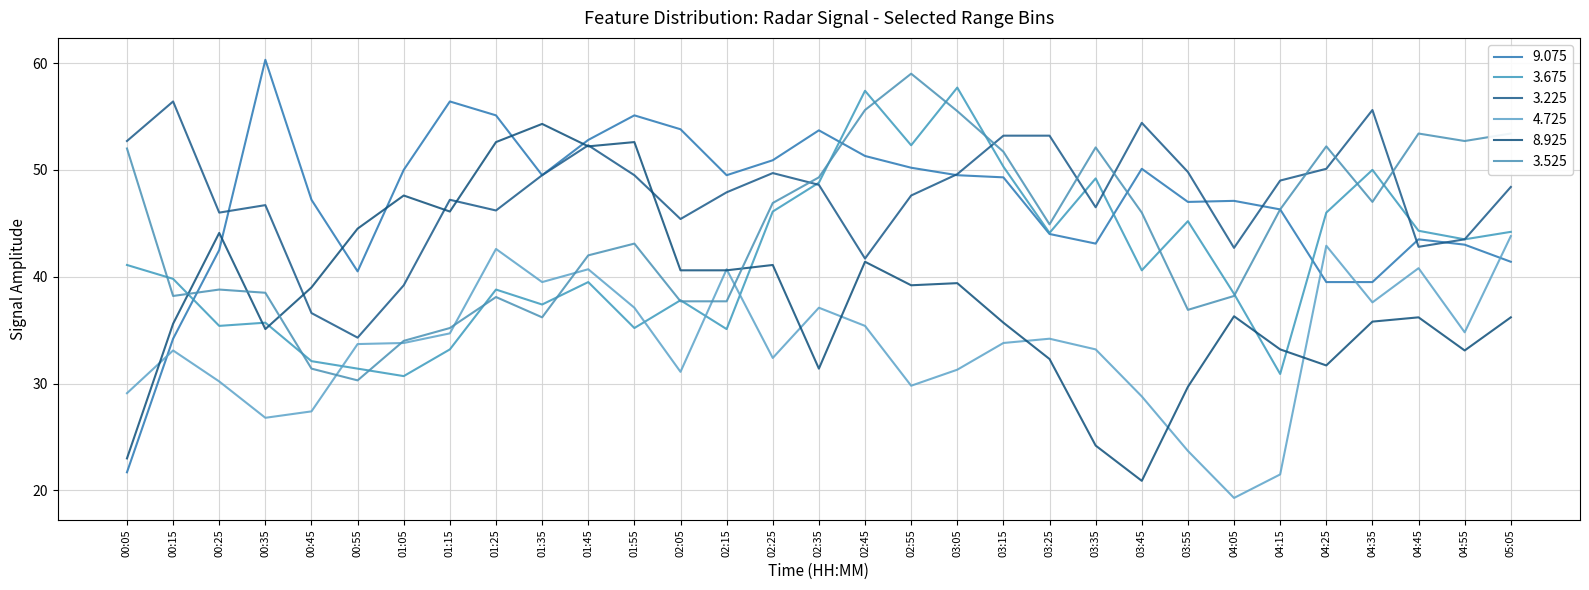

How many values in the 3.525 series are below 44?

15